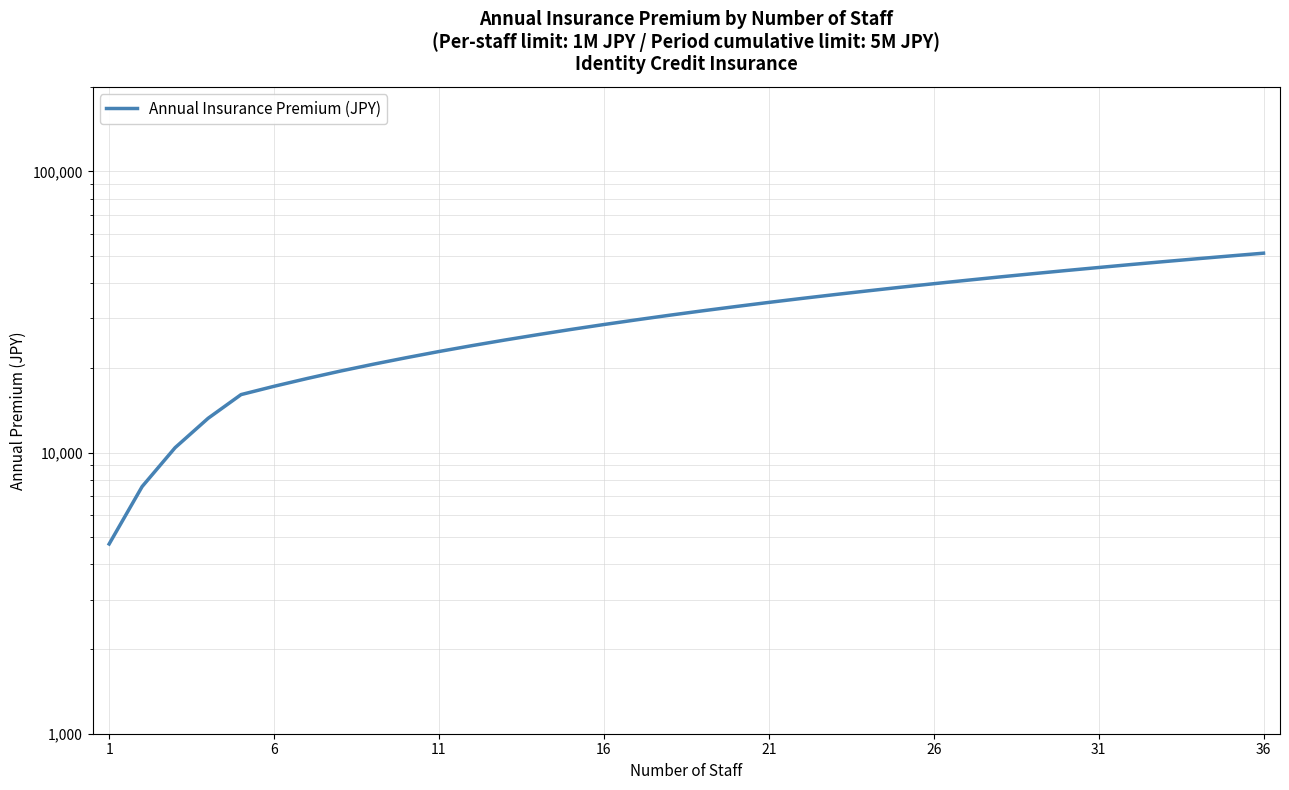

What is the average value?

30899